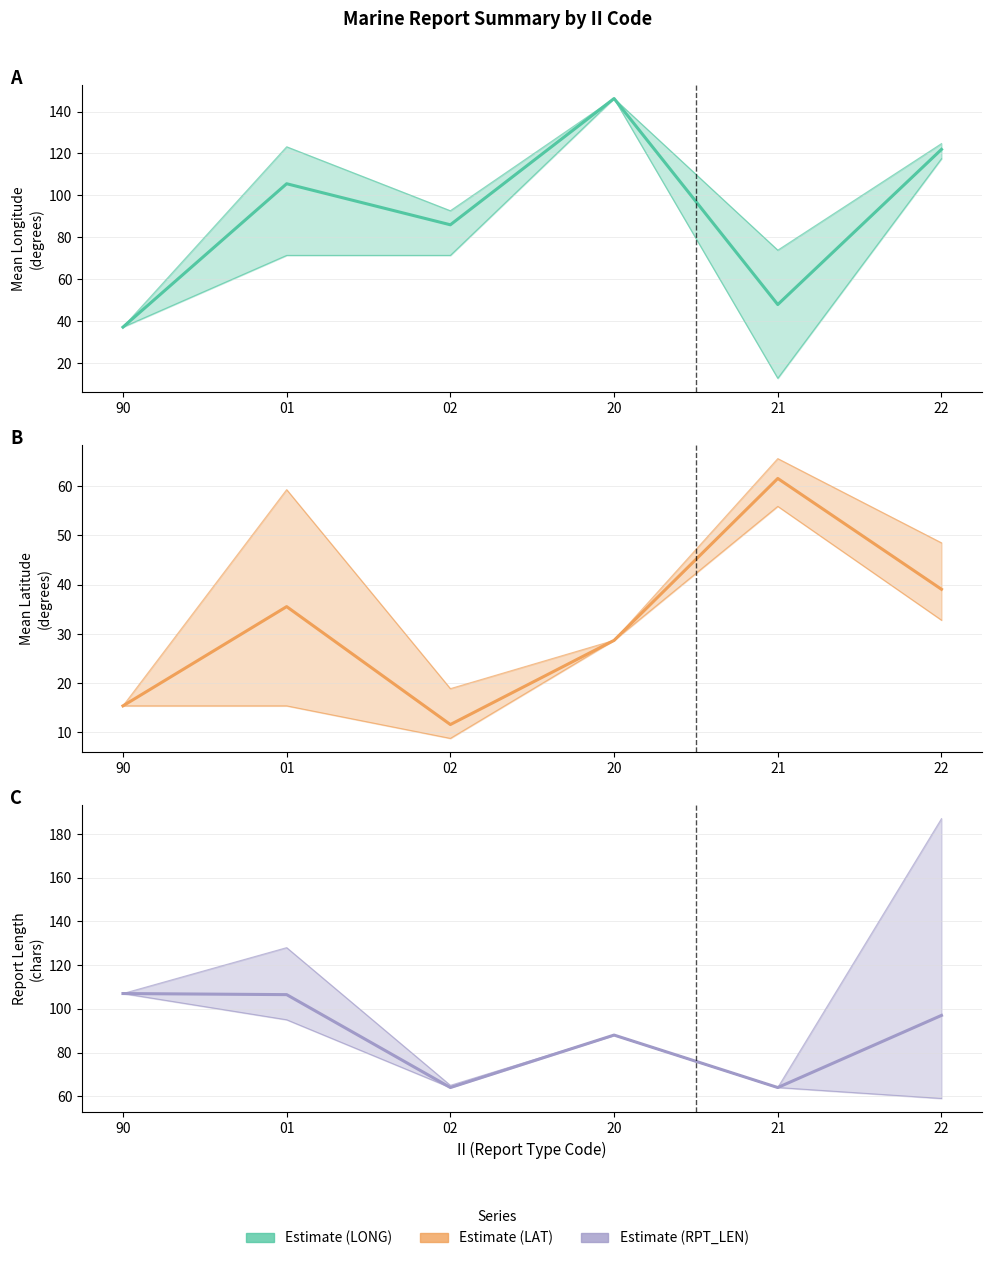

How many data points does each series have?

6